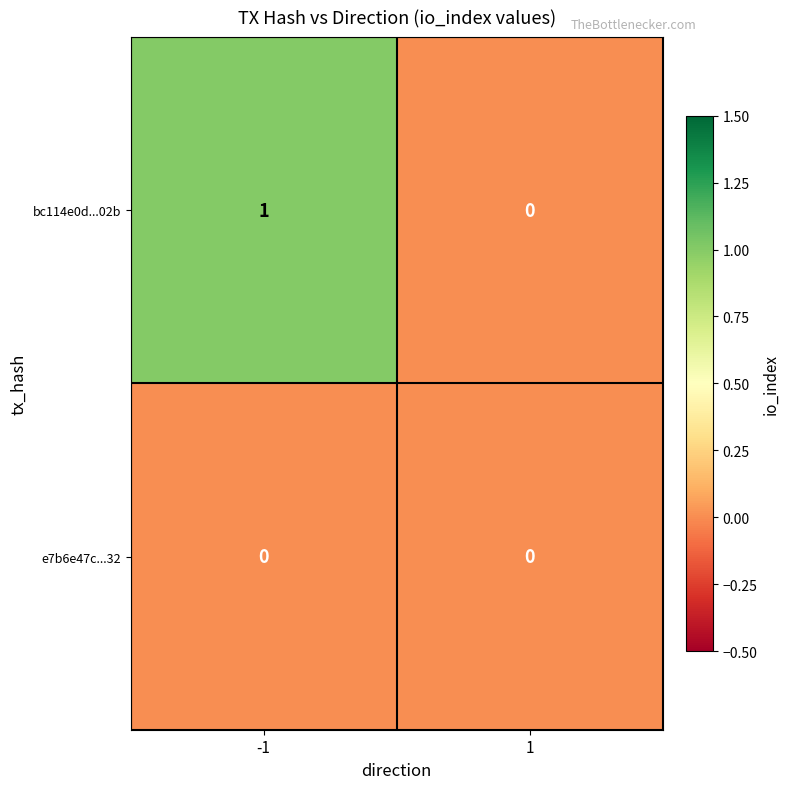

Reading left to right, what are all the values shown in this chart?

bc114e0d...02b: -1=1	1=0
e7b6e47c...32: -1=0	1=0